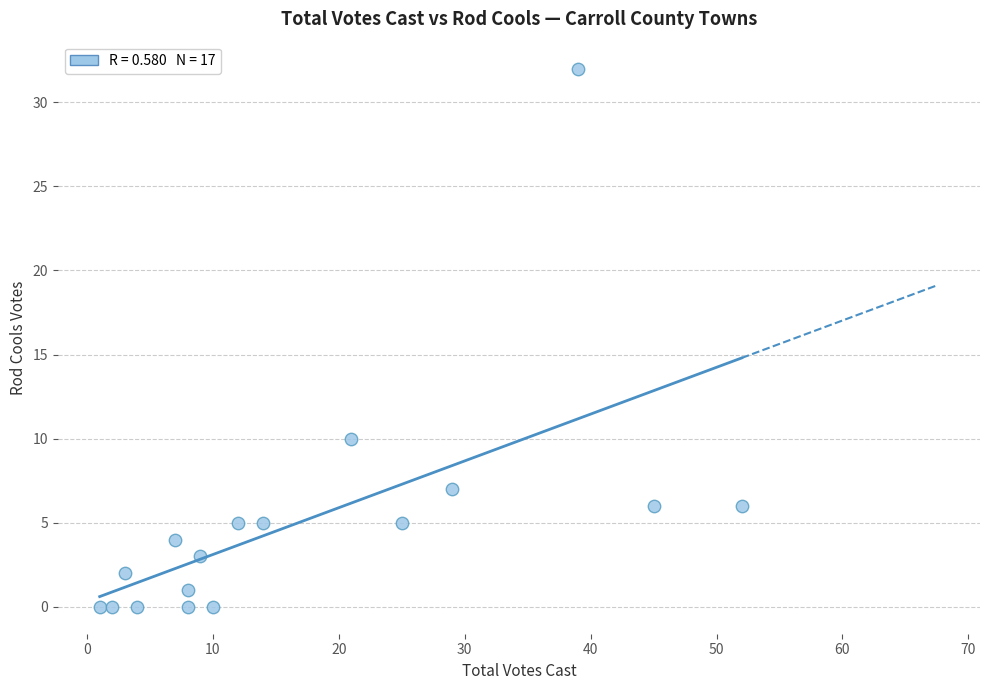

What is the range of X values (max minus min)?

51